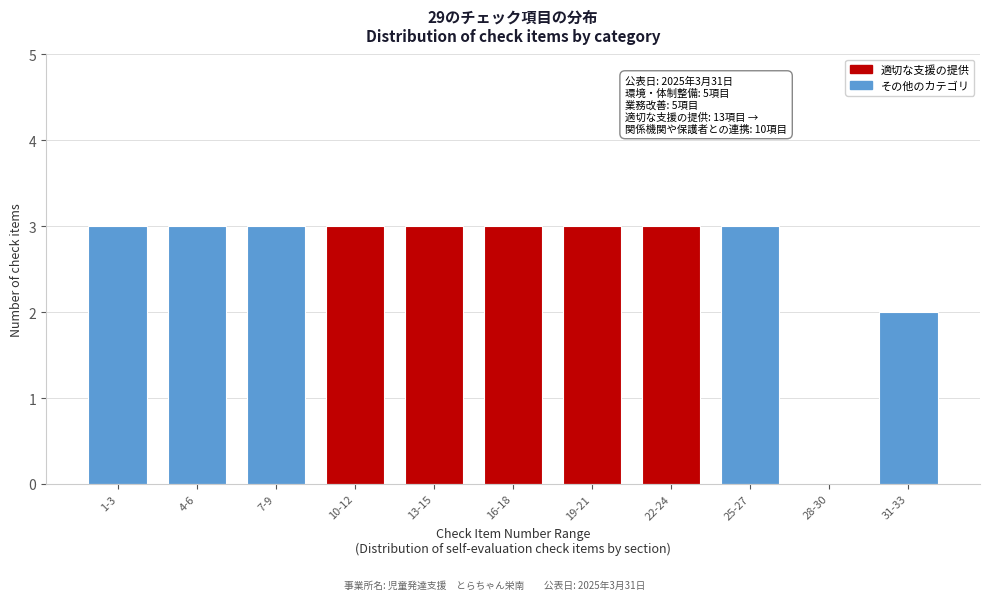

Reading left to right, transcribe all the data shown in this chart.

1-3=3	4-6=3	7-9=3	10-12=3	13-15=3	16-18=3	19-21=3	22-24=3	25-27=3	28-30=0	31-33=2